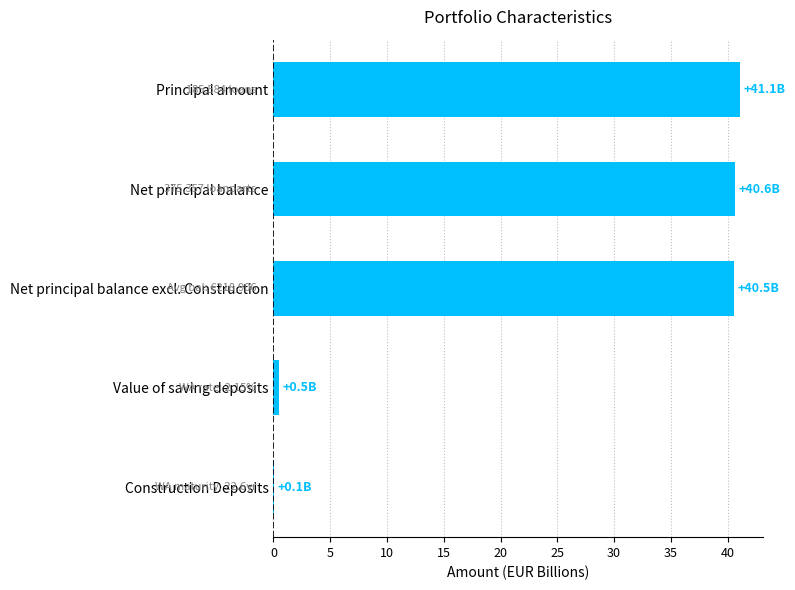

How many categories are shown in the chart?

5